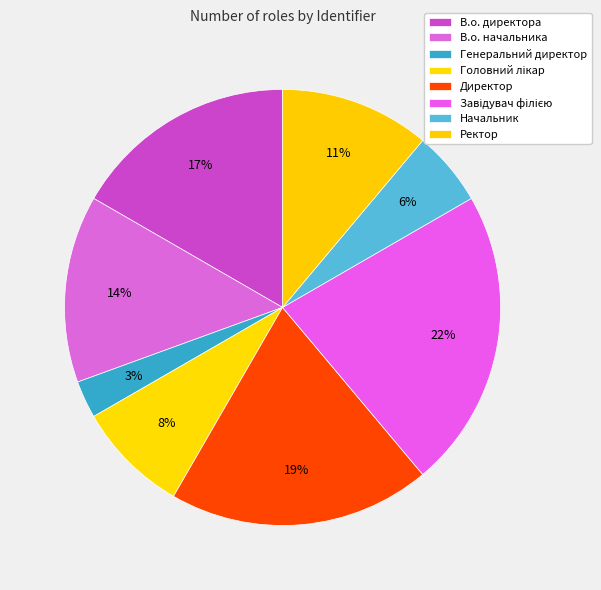

Combined, do Завідувач філією and Директор account for over 50%?

No